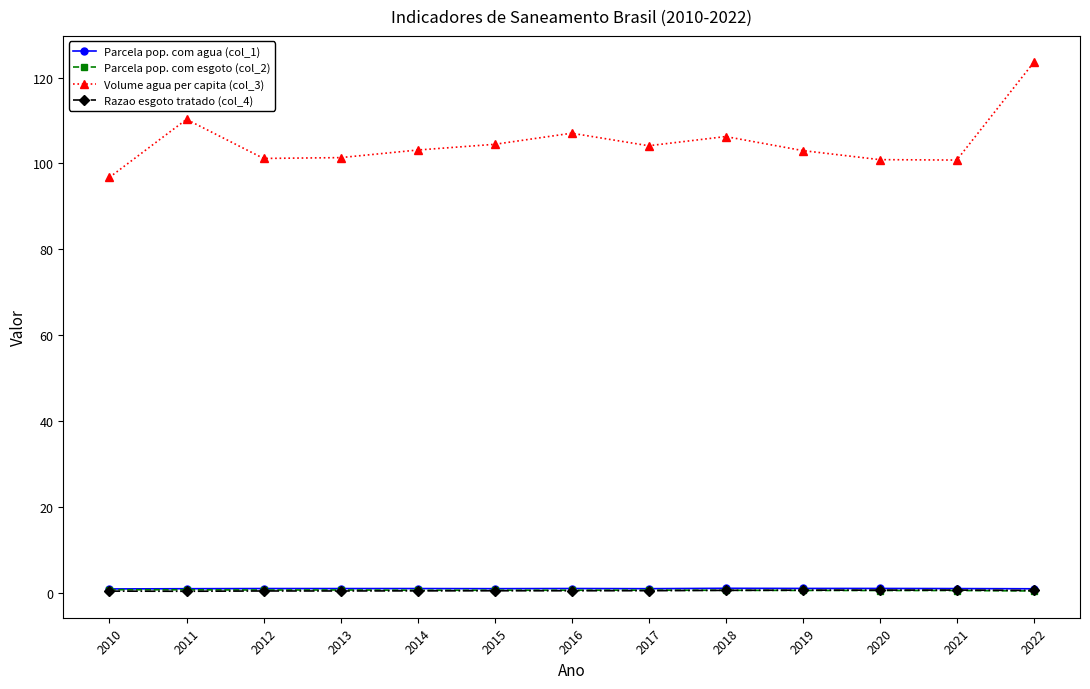

What is the value of the Volume agua per capita (col_3) point at the 10th from the left?

103.0